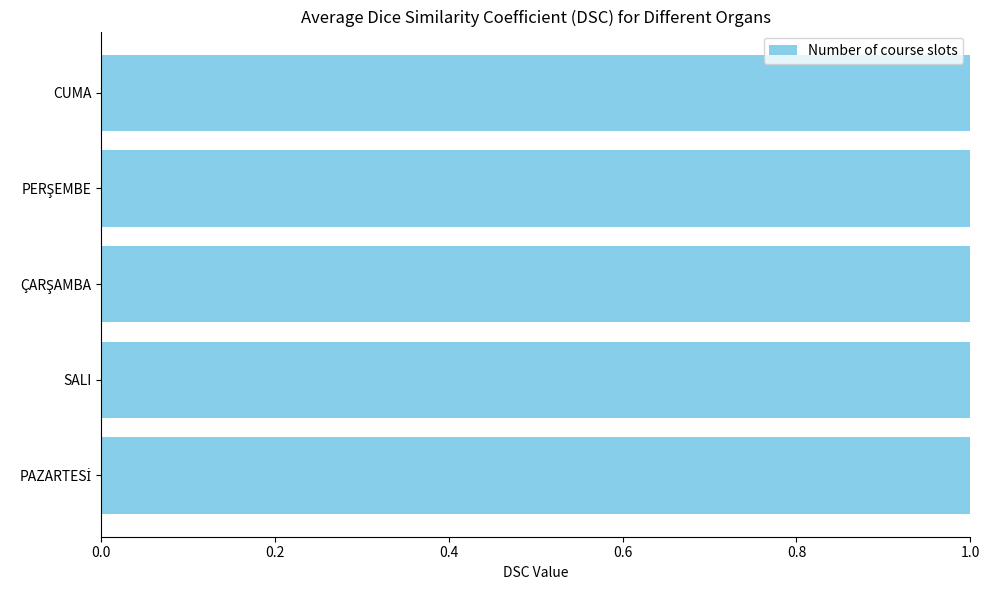

Count the number of values greater than 4.

2